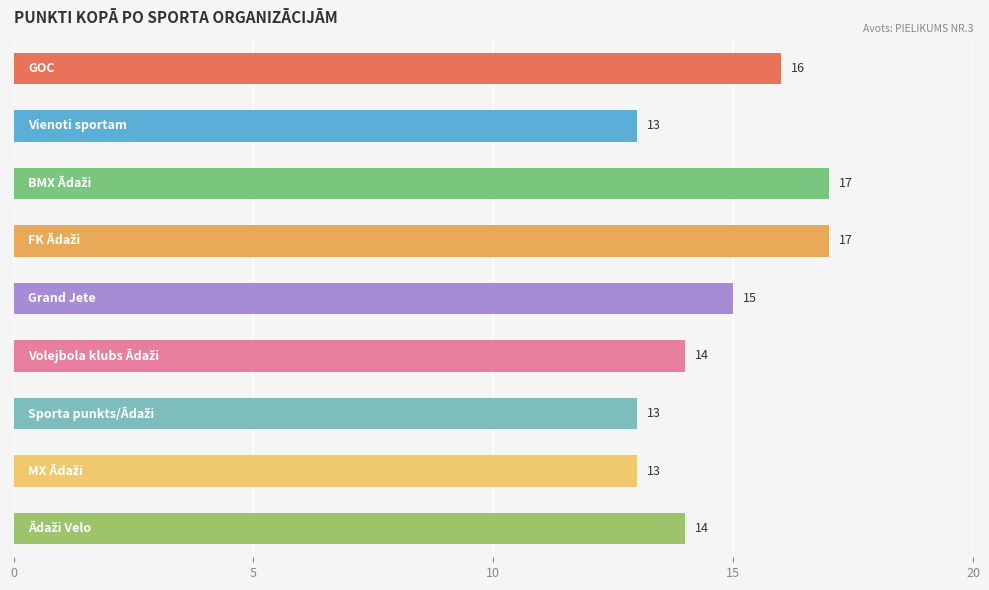

What is the minimum value shown in the chart?

13